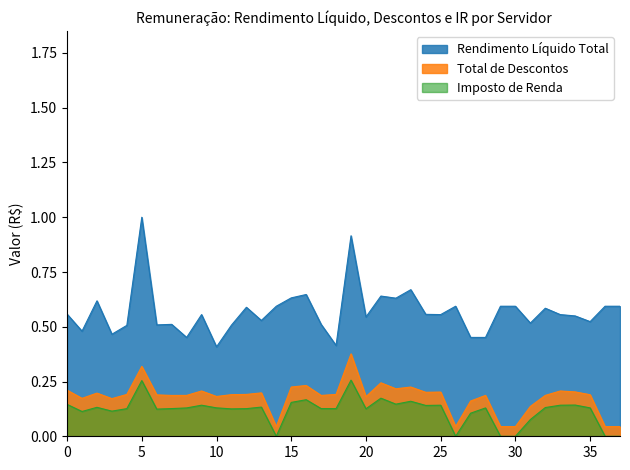

At which label does Rendimento Líquido Total reach its peak?

5